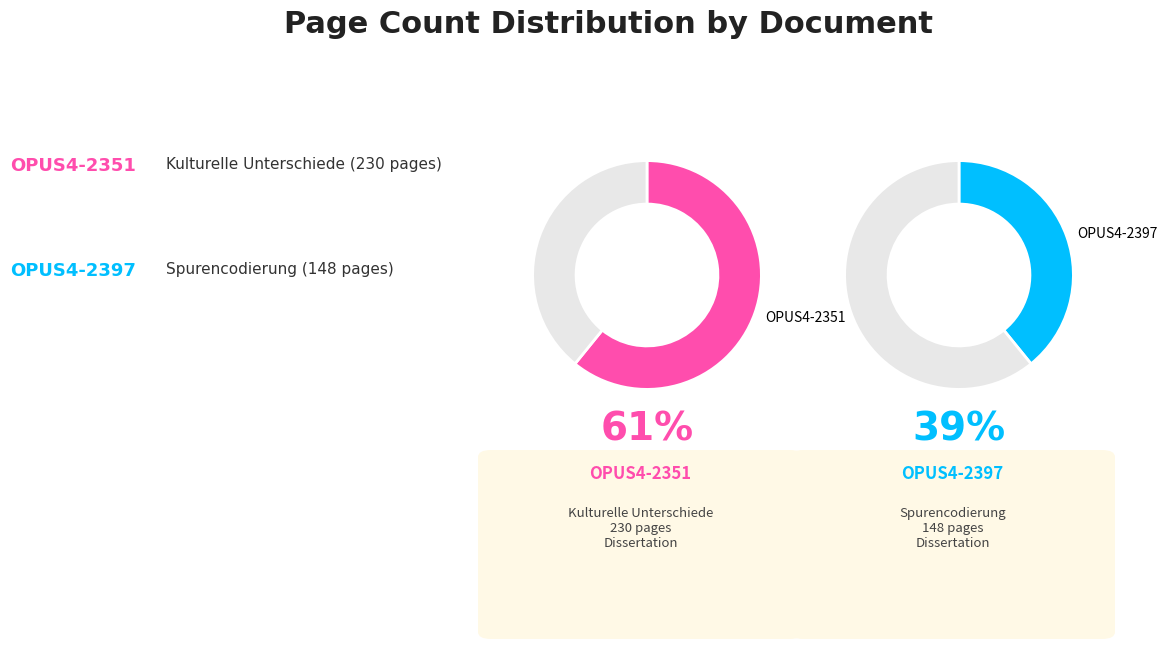

How many slices are in this pie chart?

2